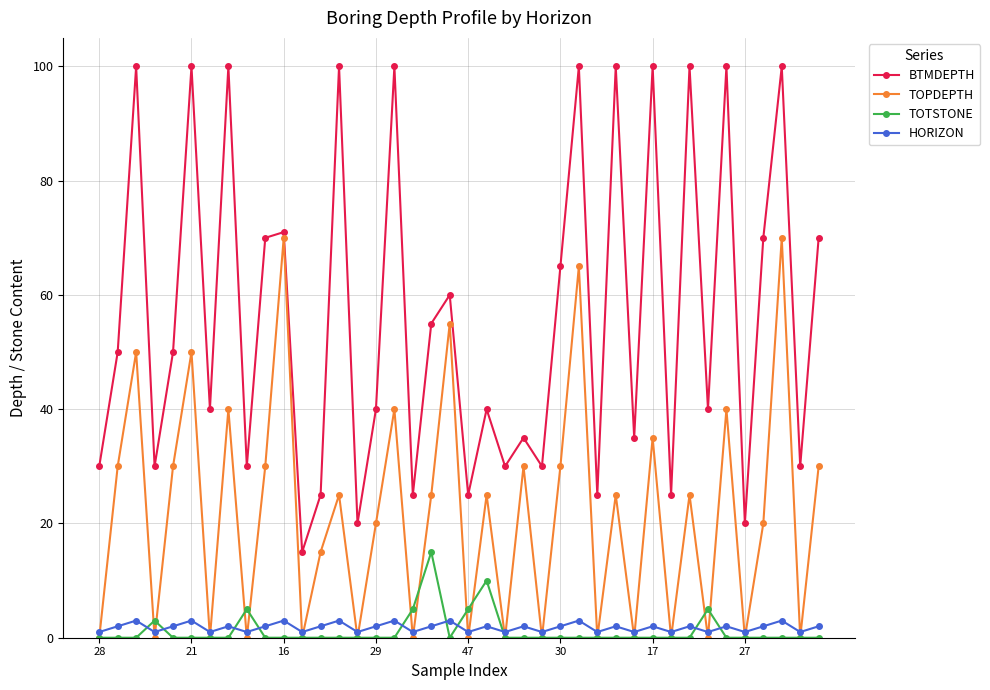

True or false: HORIZON has more than 0 points higher than both neighbors.

True